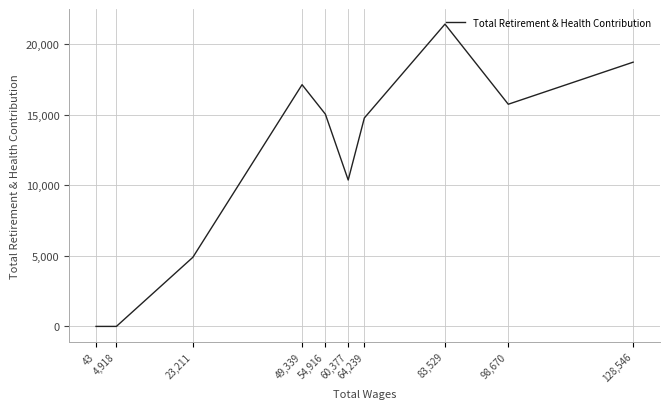

How many values are above zero?

8